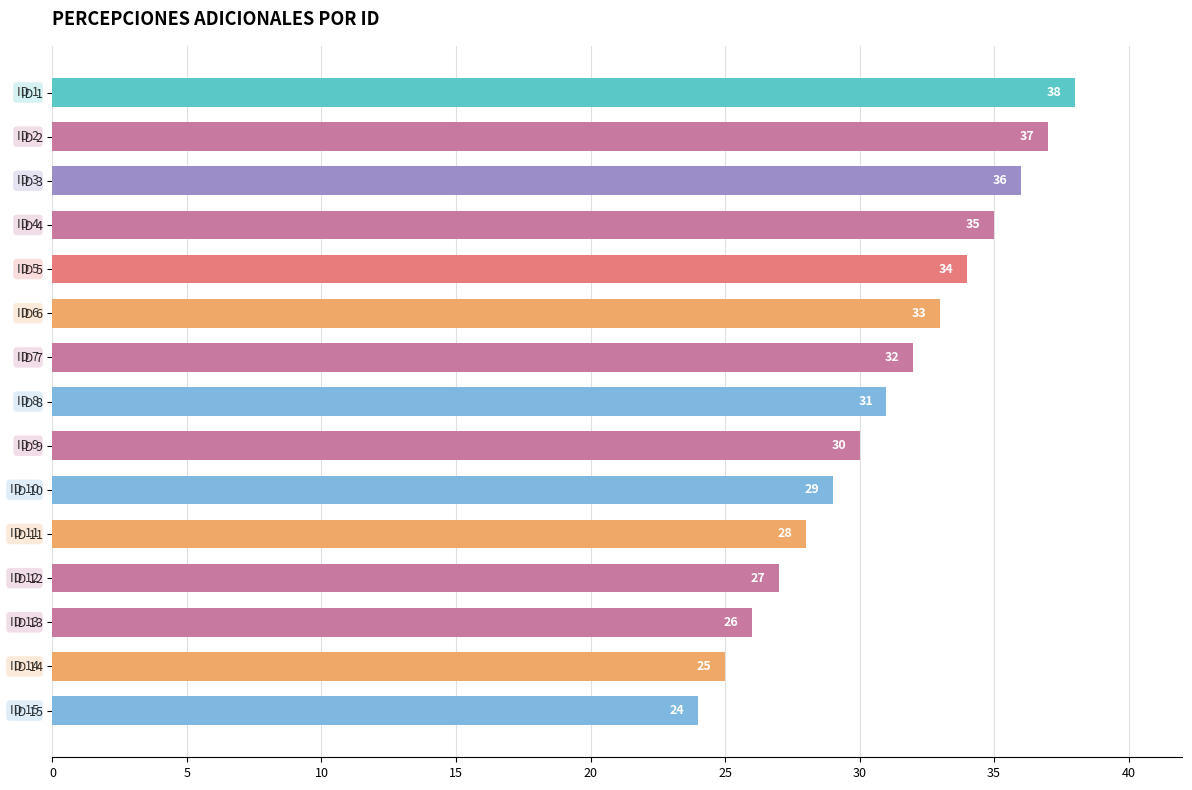

True or false: the data shows 52 at ID 4.

False